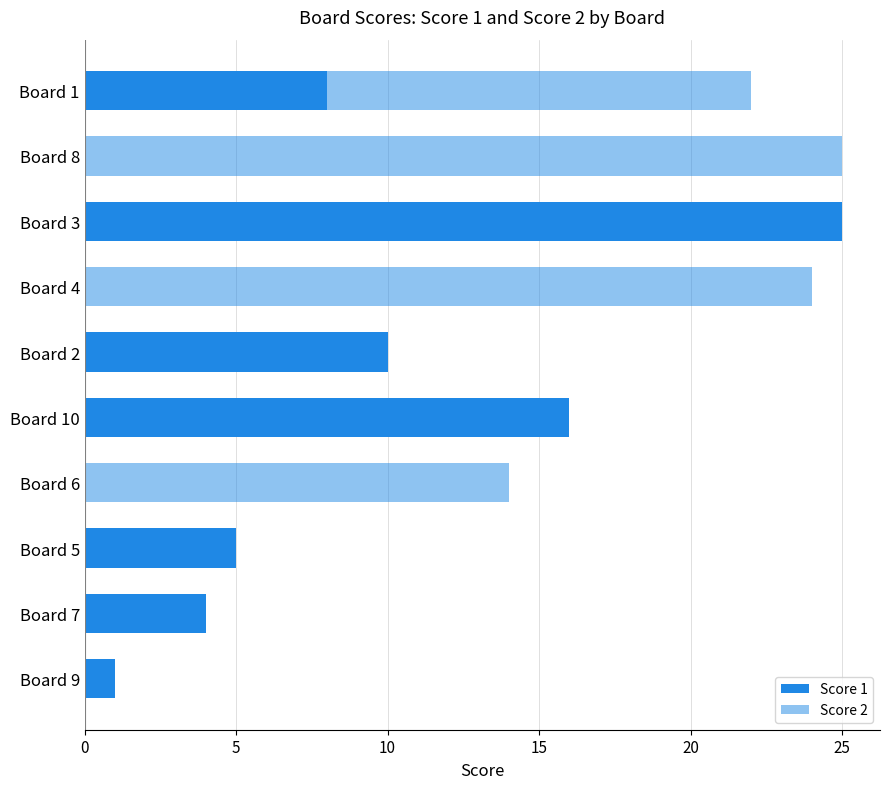

Which series has the largest total across all categories?

Score 2